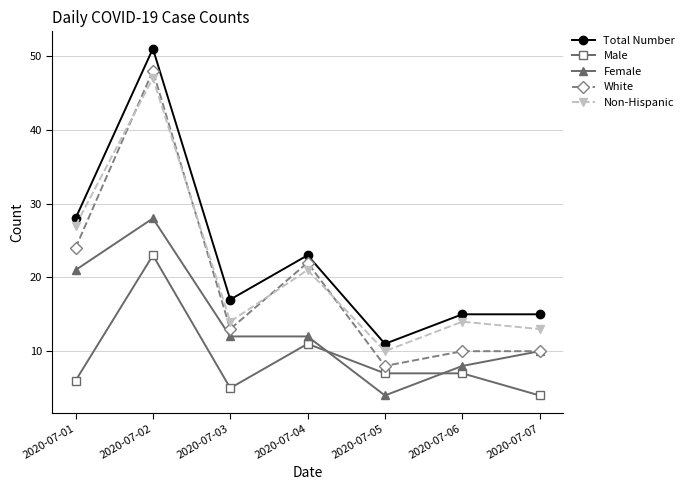

At which category does the chart reach its peak across all series?

2020-07-02